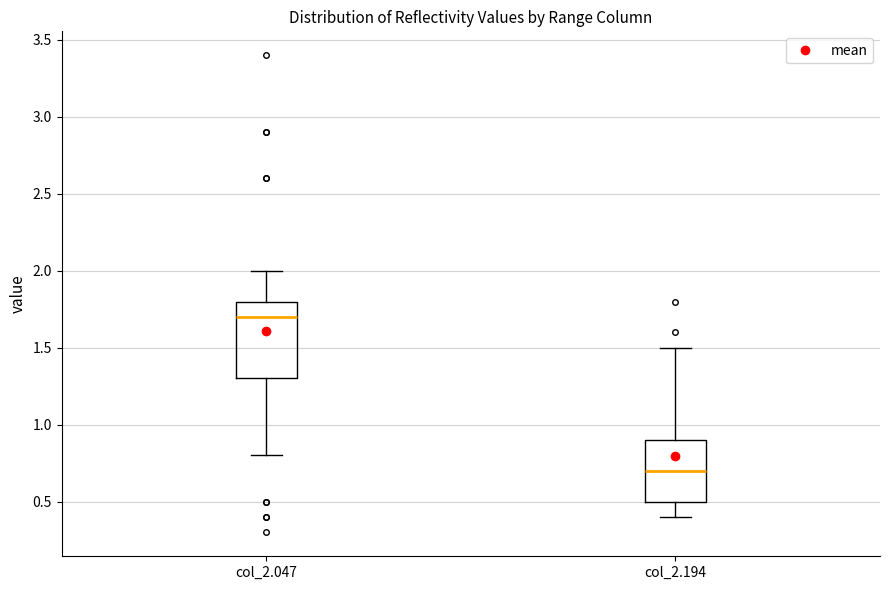

Which box's median line is the highest?

col_2.047